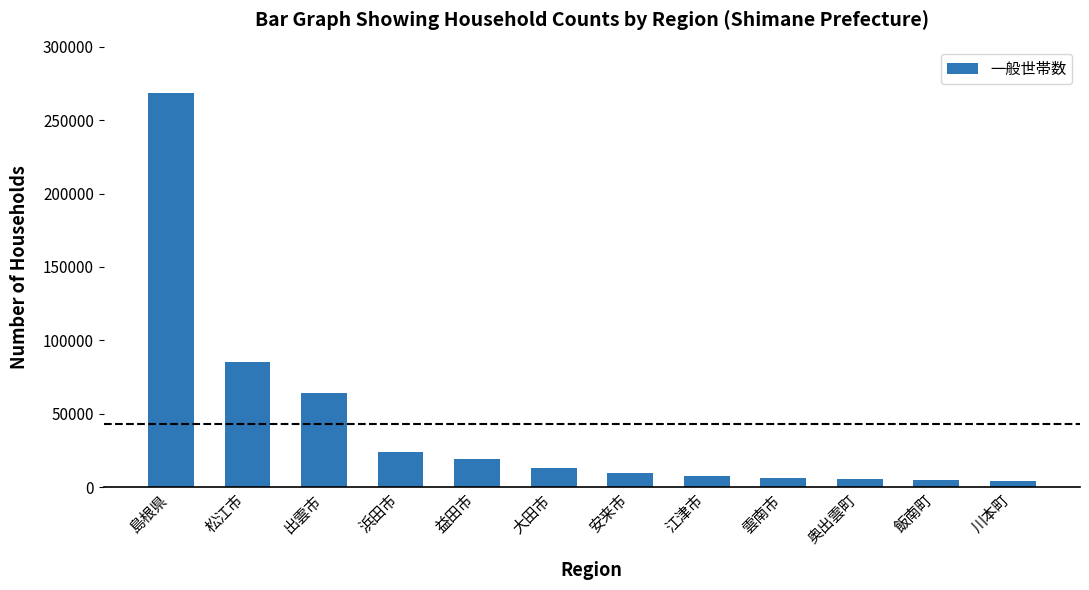

At which label is the value closest to 136273?

松江市